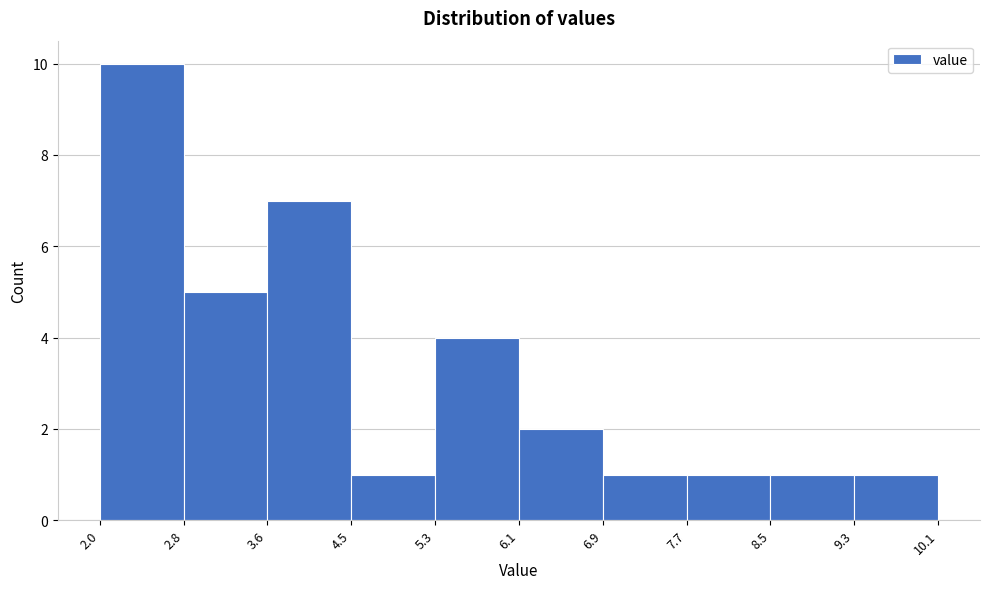

What is the height of the bar covering 6.1 to 6.9 on the x-axis? The values are not printed on the chart, so give them approximately, as read against the axis.

2